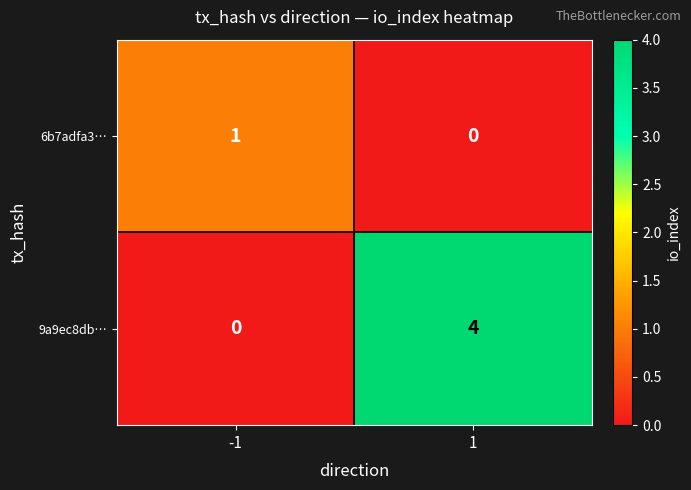

Read the 9a9ec8db… value at 1.

4